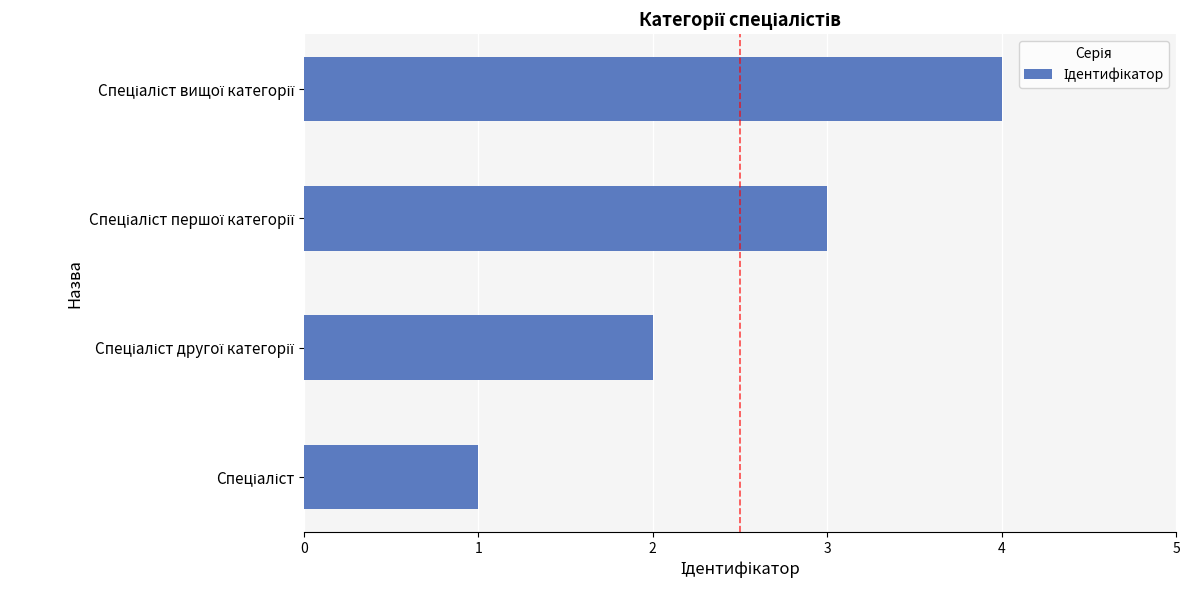

How many values are below 3?

2